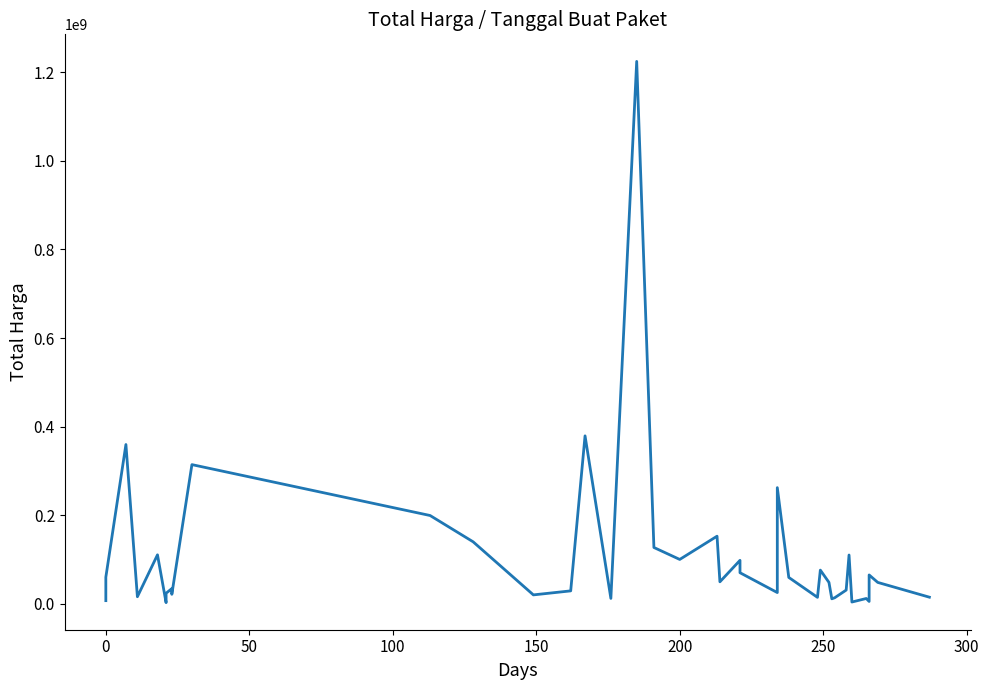

What is the difference between the second highest and minimum values?

376679250